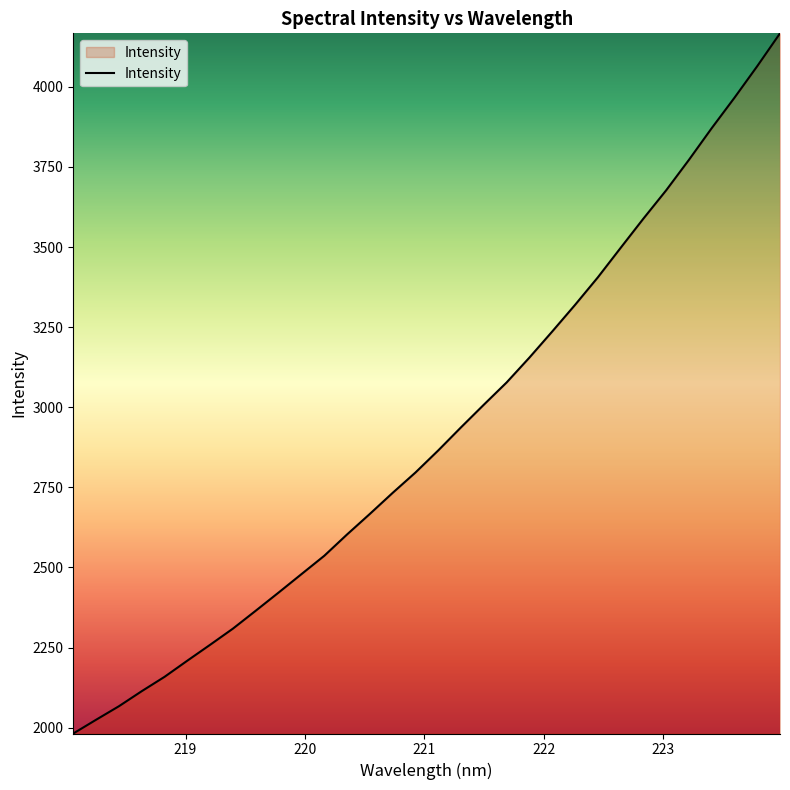

What is the difference between the maximum and minimum values?

2185.4